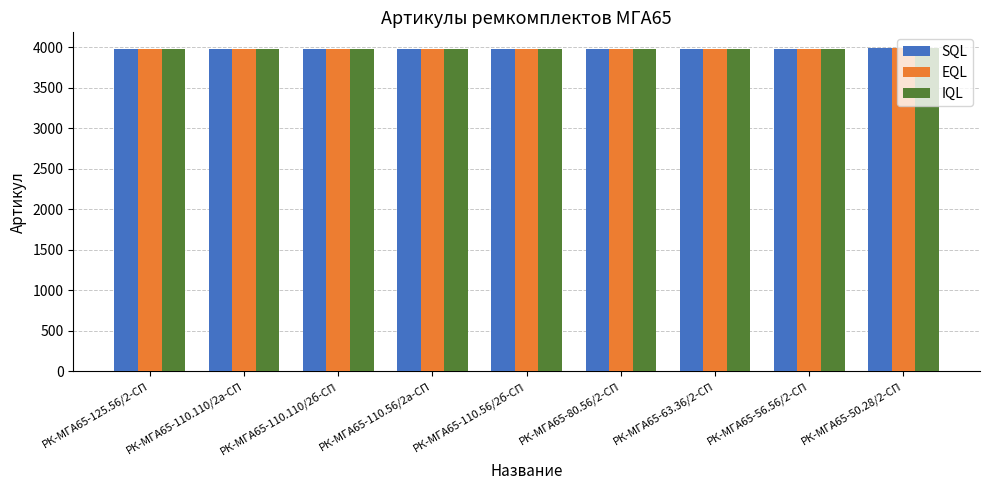

The value of SQL at РК-МГА65-125.56/2-СП is 6656. True or false?

False